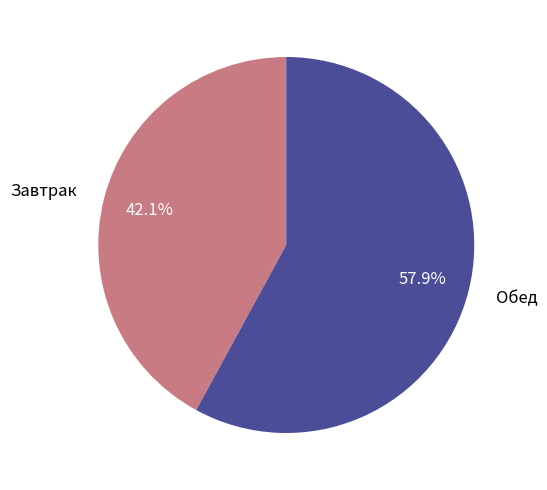

Is the sum of Завтрак and Обед greater than half?

Yes